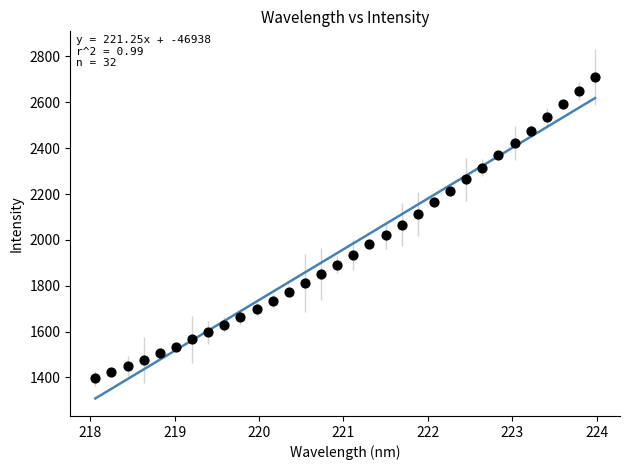

What is the range of X values (max minus min)?

5.9